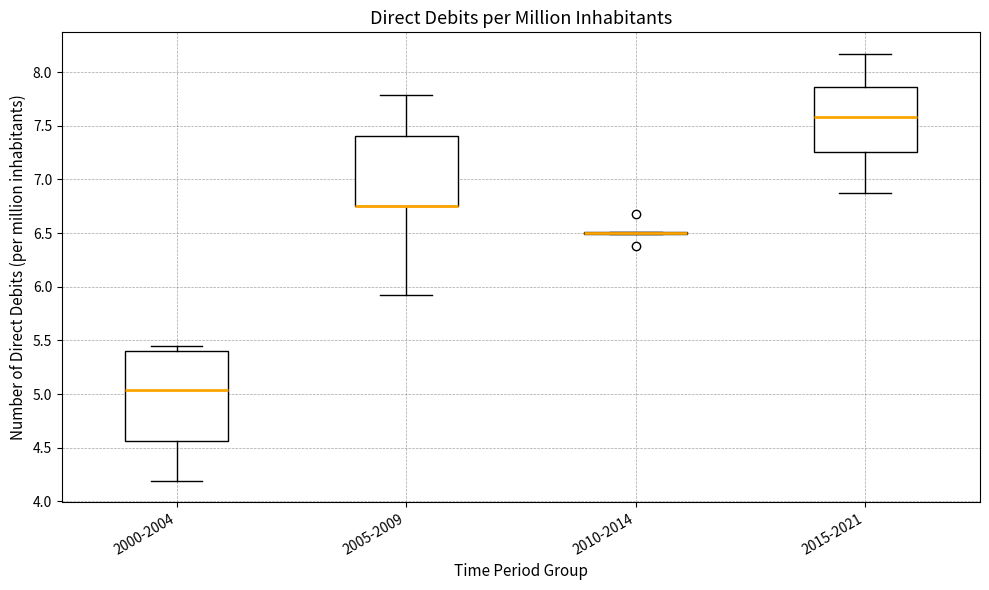

Where does the median line of the box for 2000-2004 sit on the y-axis? The values are not printed on the chart, so give them approximately, as read against the axis.

5.05